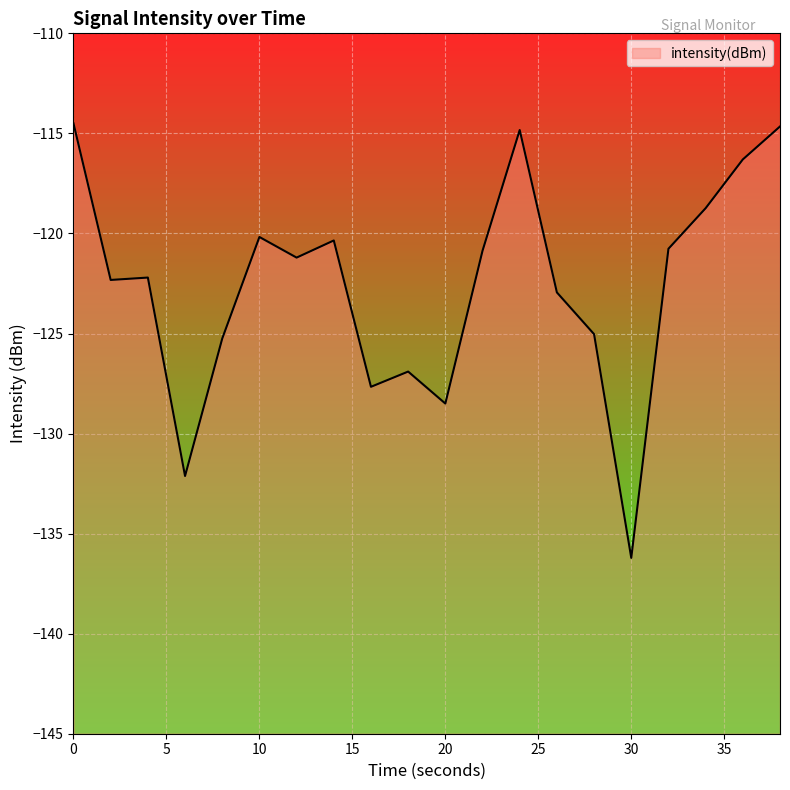

Does the chart display data point markers on the line(s)?

No